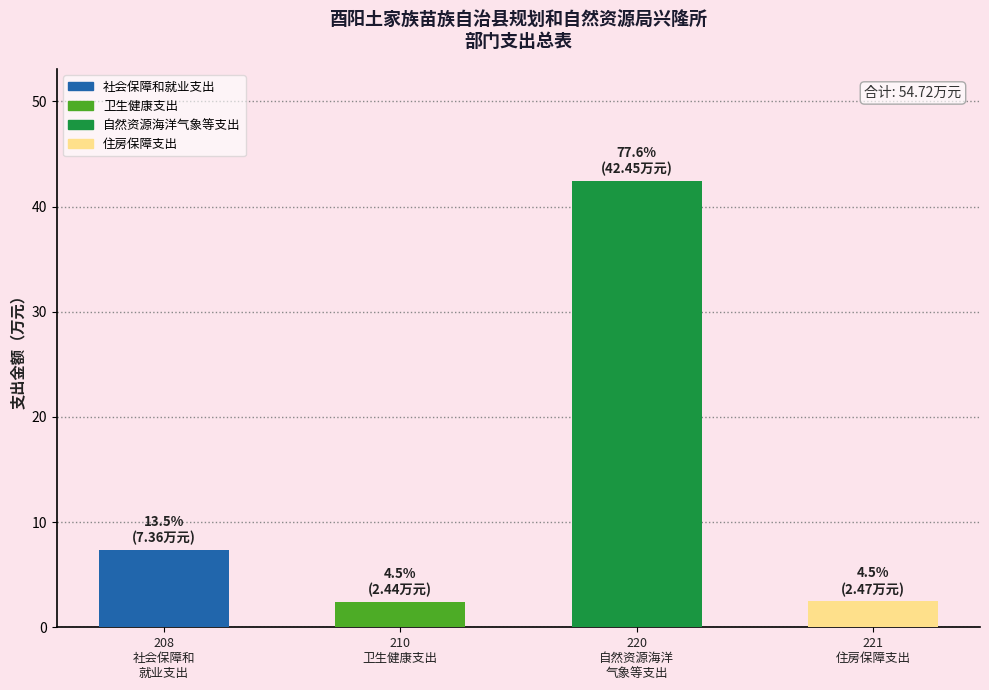

What is the maximum value shown in the chart?

42.5